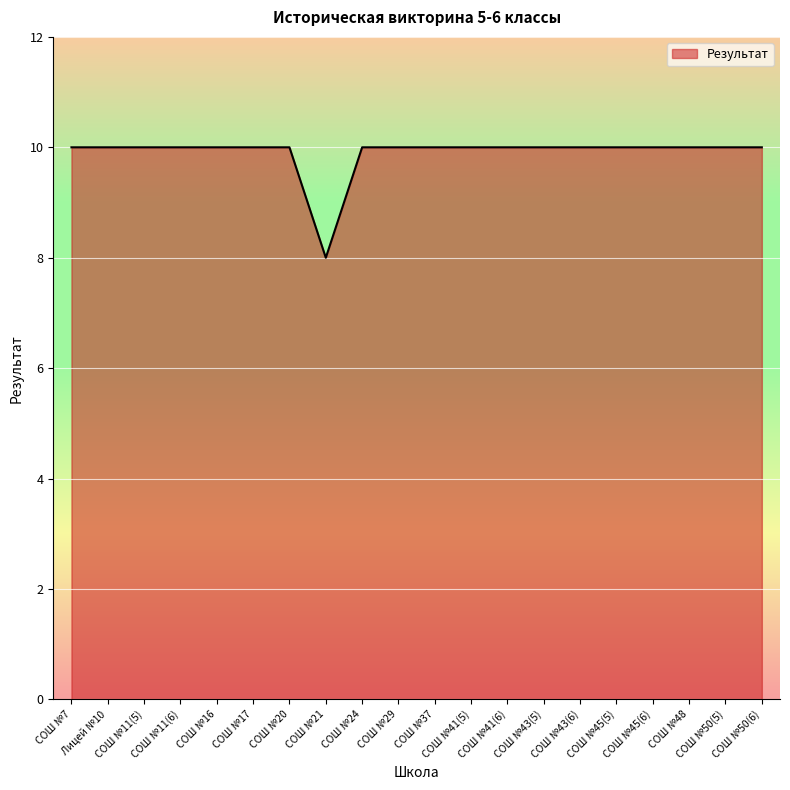

Count the number of categories in the chart.

20